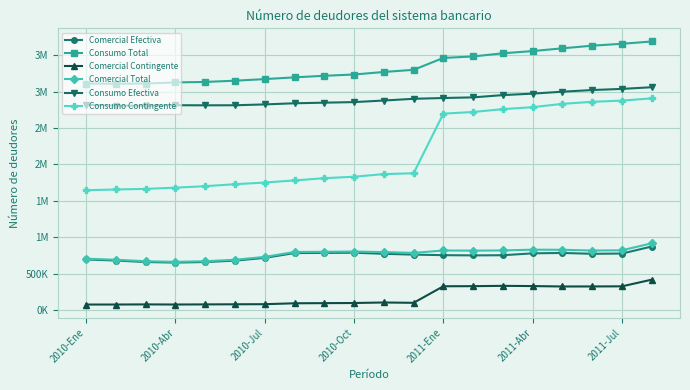

True or false: Consumo Contingente and Comercial Total intersect in this chart.

False